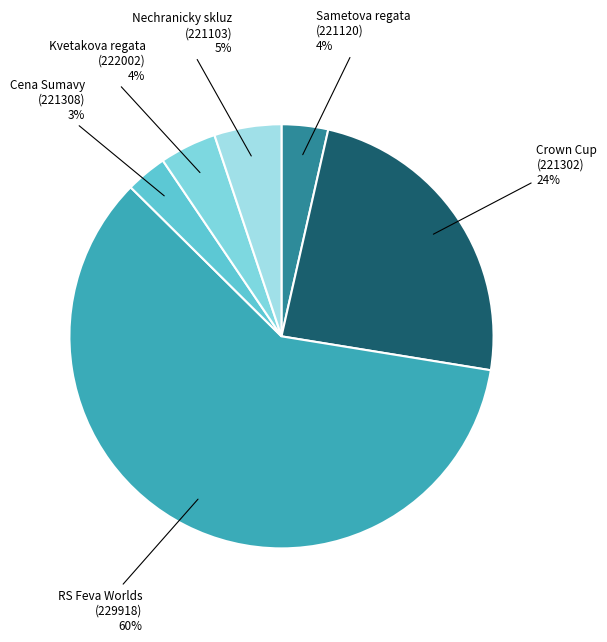

Do Nechranicky skluz (221103) and Cena Sumavy (221308) together represent more than half of the pie?

No